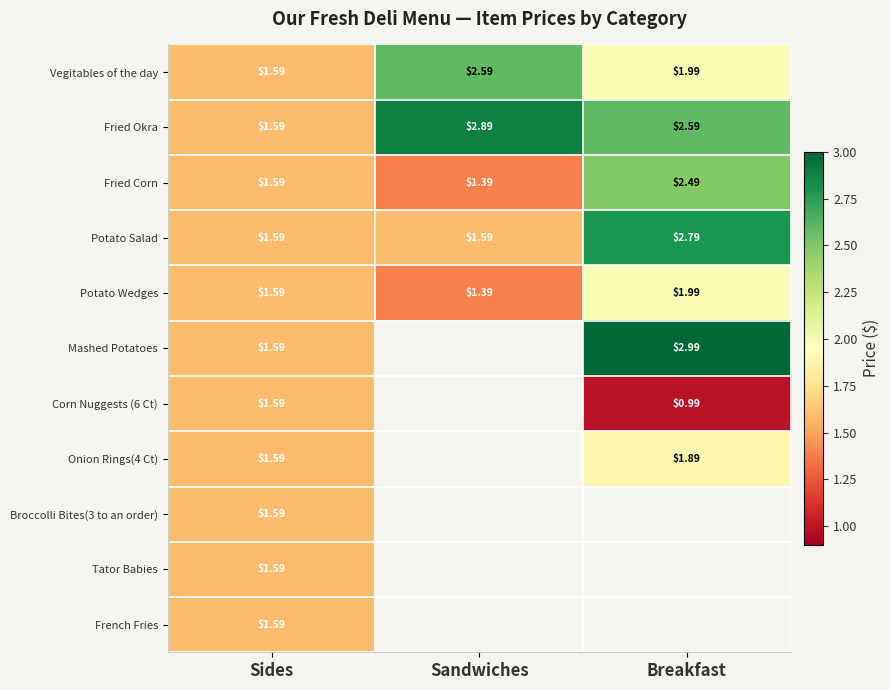

Which label corresponds to the smallest value in the chart?

Breakfast